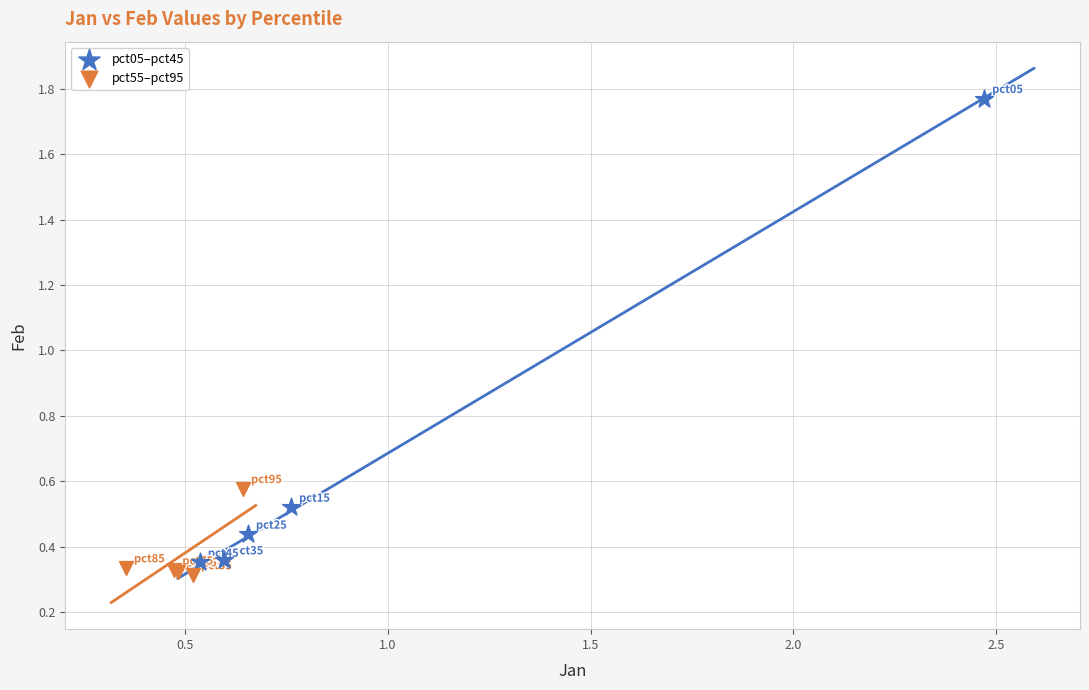

Which series has the largest Y range (max minus min)?

pct05–pct45